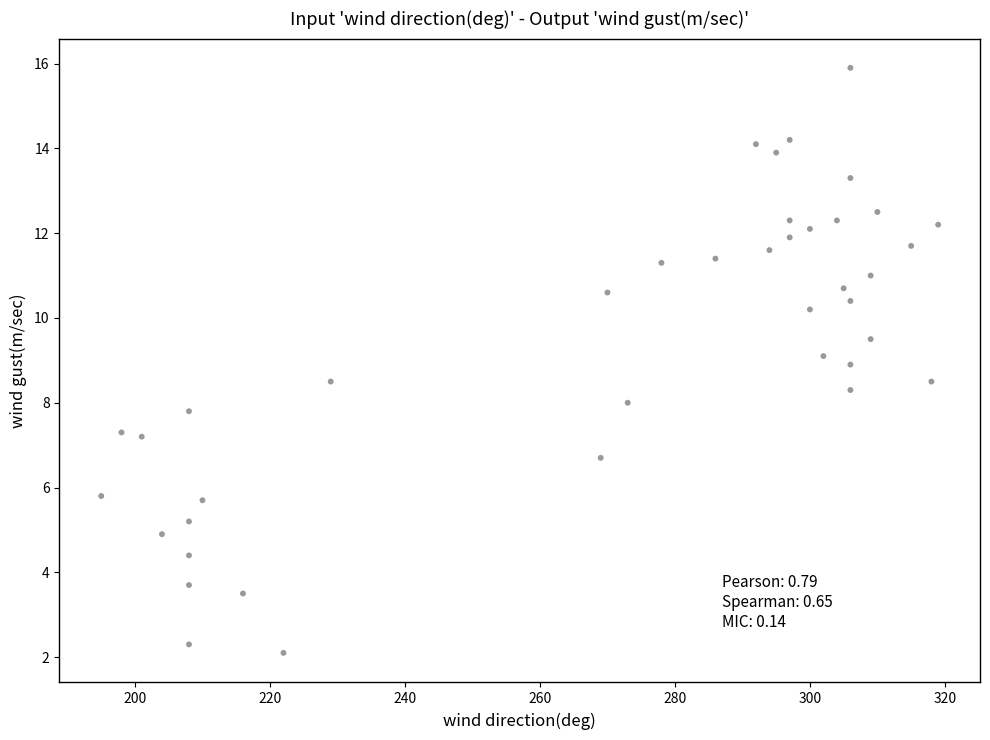

What is the range of X values (max minus min)?

124.0